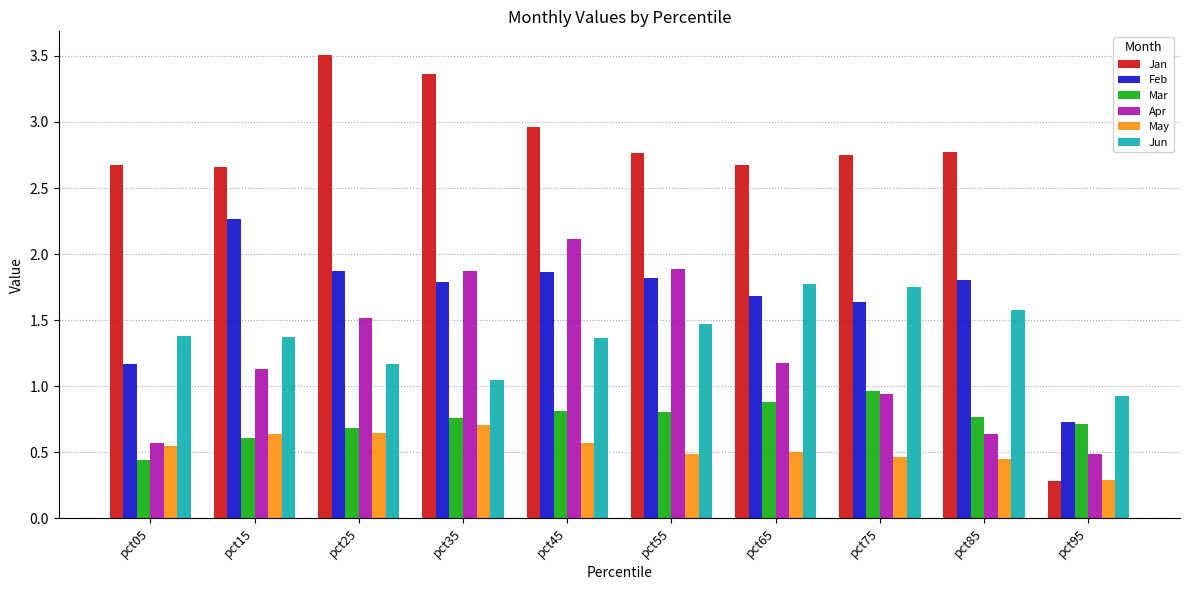

Which category has the lowest value across all series?

pct95